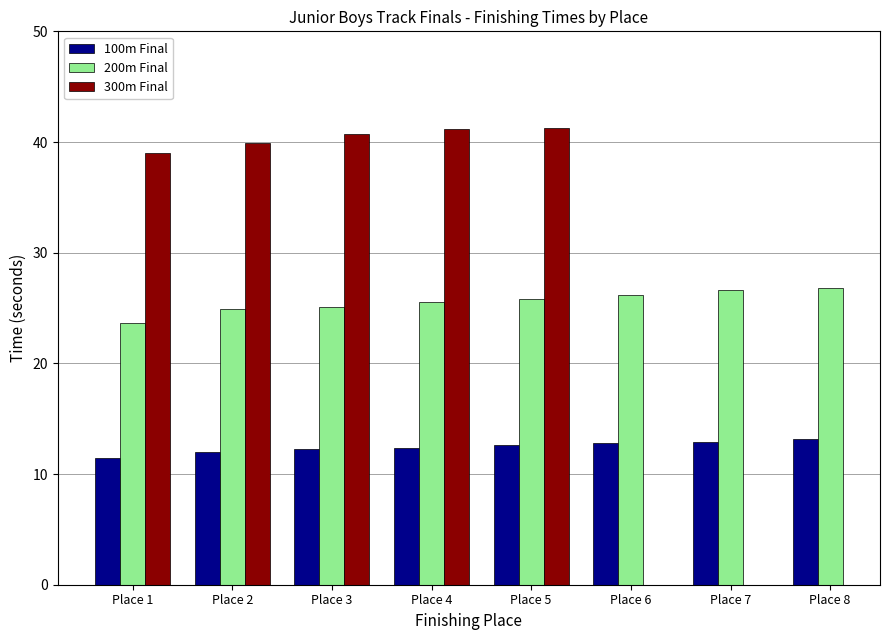

Rank the series by their maximum value, from highest to lowest.

300m Final, 200m Final, 100m Final